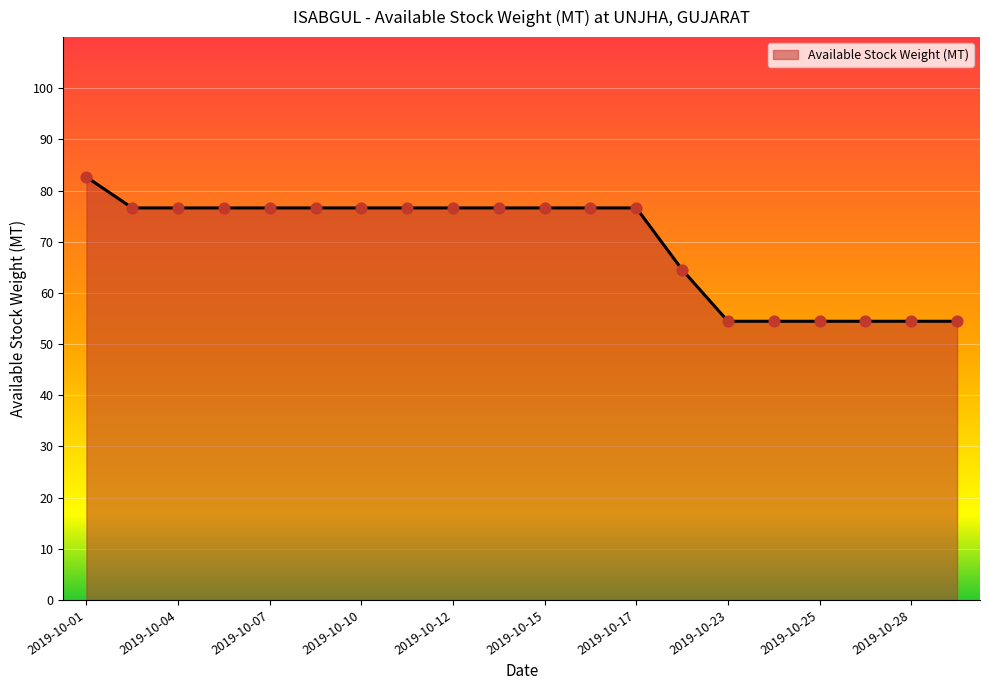

What is the difference between the maximum and minimum values?

28.2